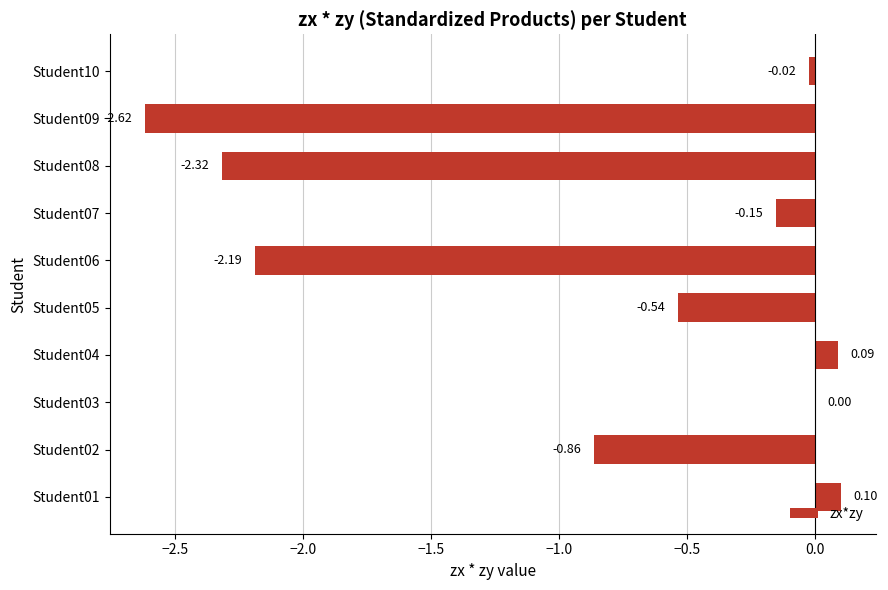

Which label corresponds to the largest value in the chart?

Student01